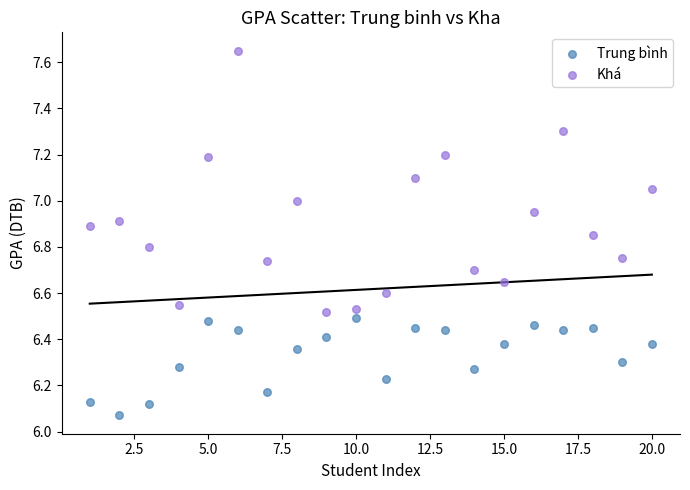

Which series reaches the minimum Y coordinate?

Trung bình